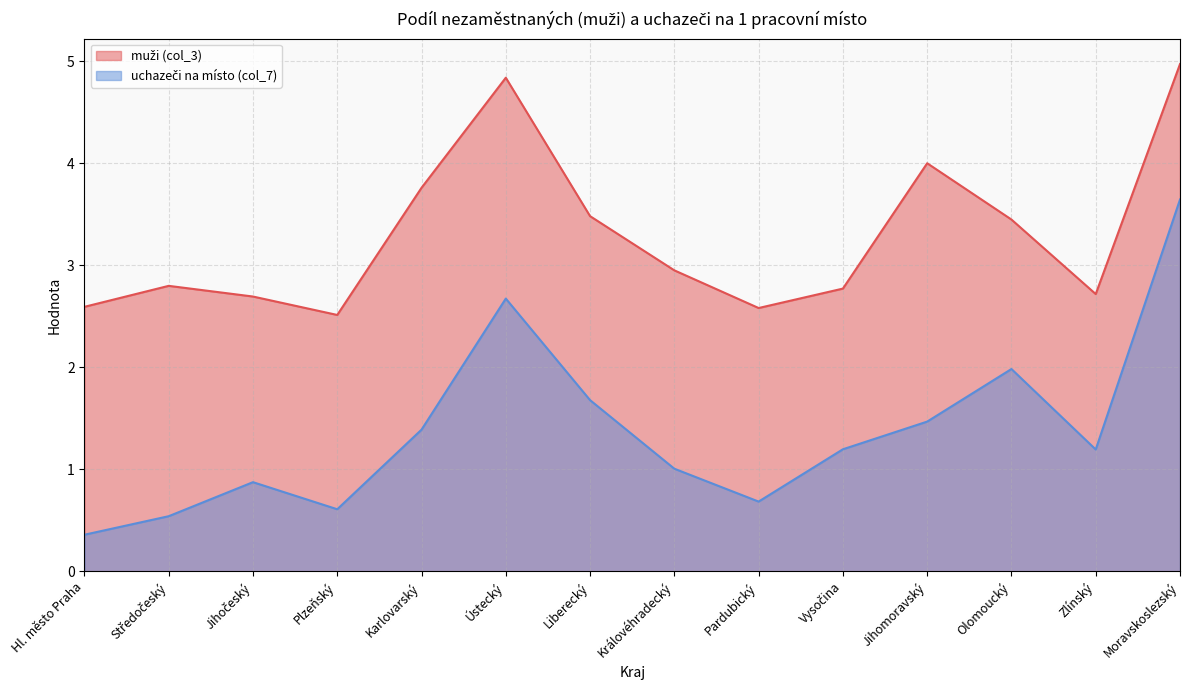

At which category does muži (col_3) reach its first local peak?

Středočeský